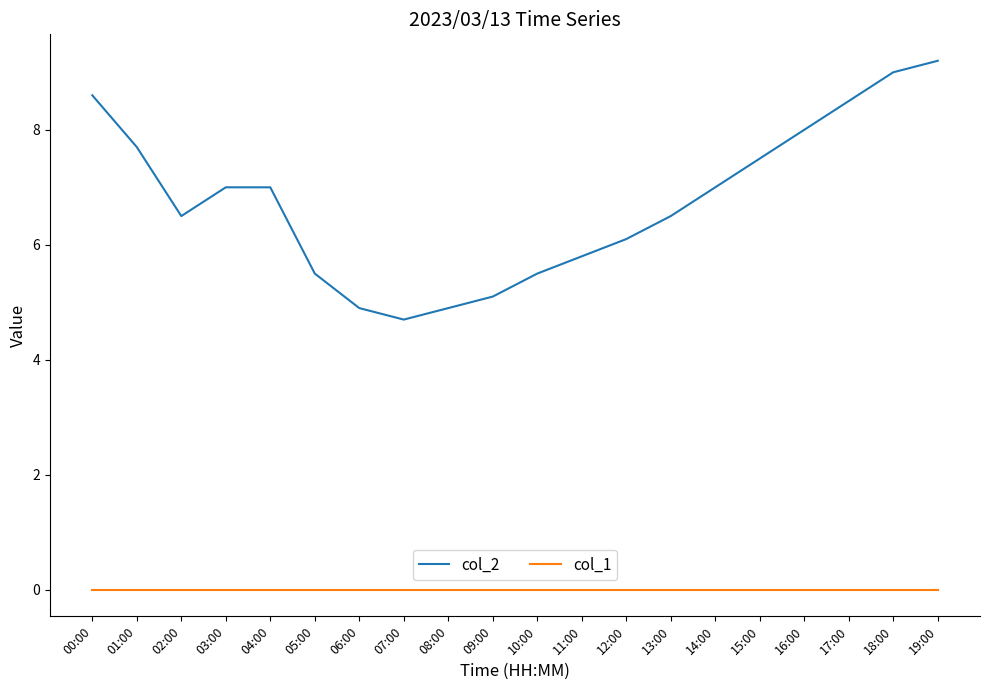

What is the difference between the highest and lowest values at 11:00?

5.8